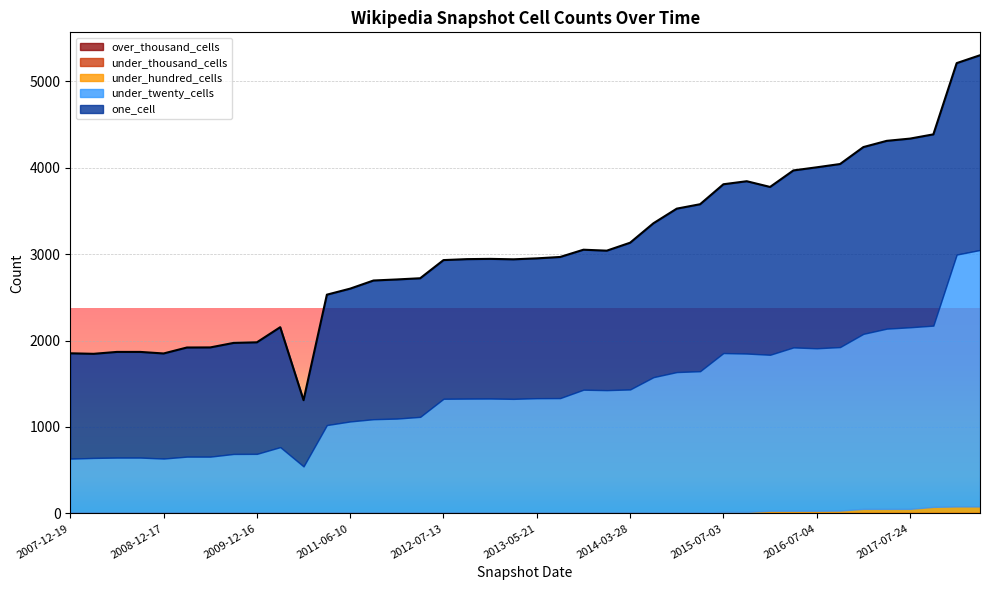

Which category has the lowest value in the under_hundred_cells series?

2008-04-01